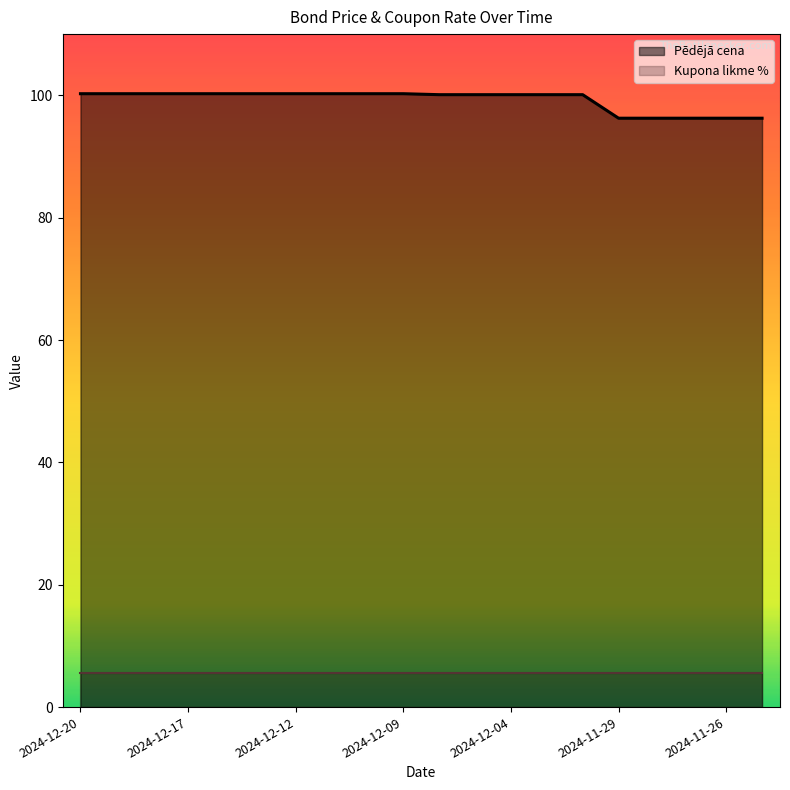

What is the value of the 18th point from the left?

96.3